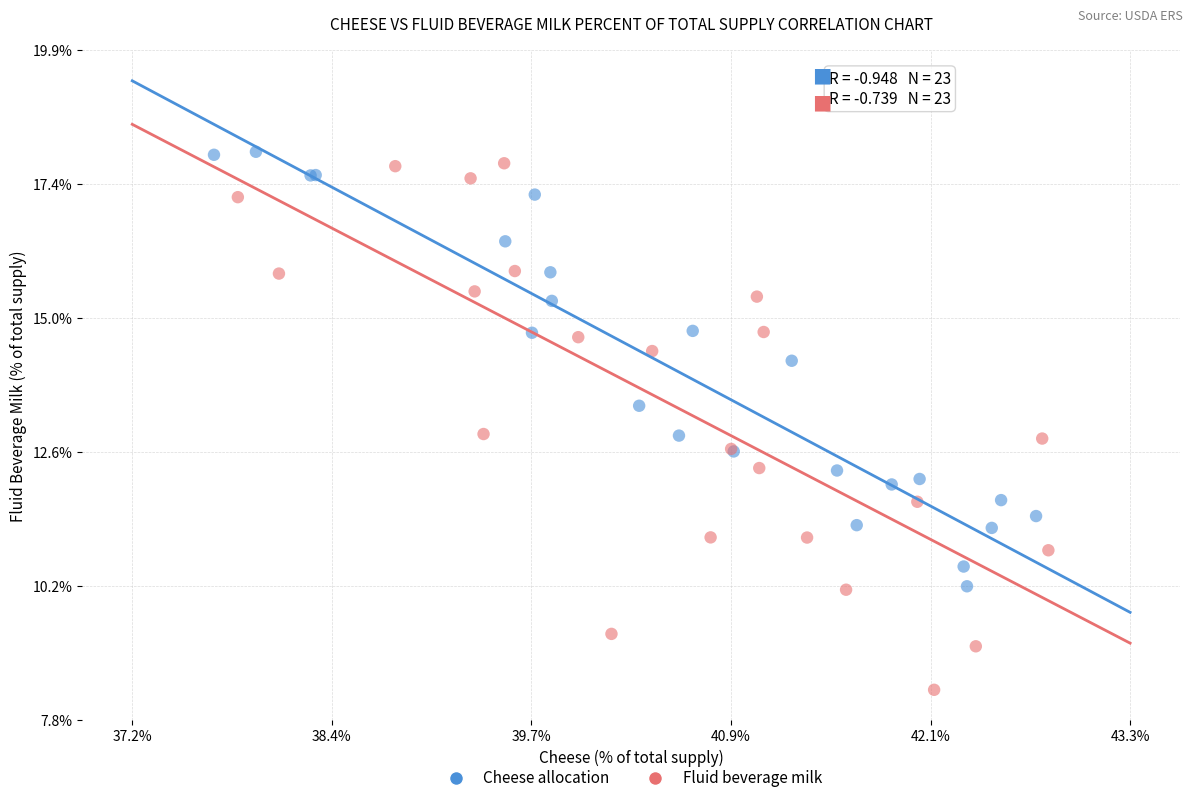

Which series reaches the minimum Y coordinate?

Fluid beverage milk